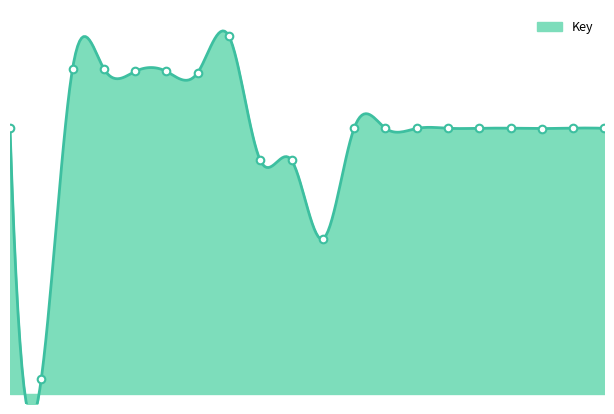

What is the ratio of the value at 16 to the value at 17?

1.0